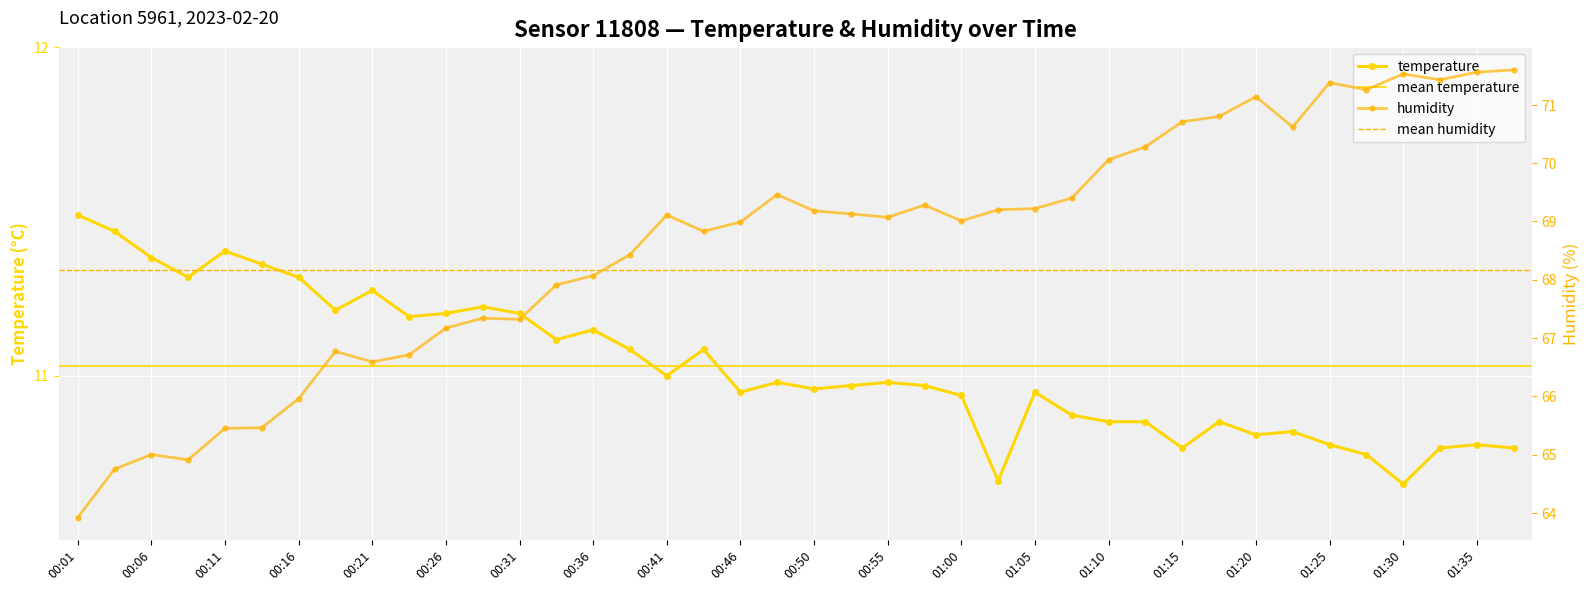

What is the smallest value displayed?

10.7